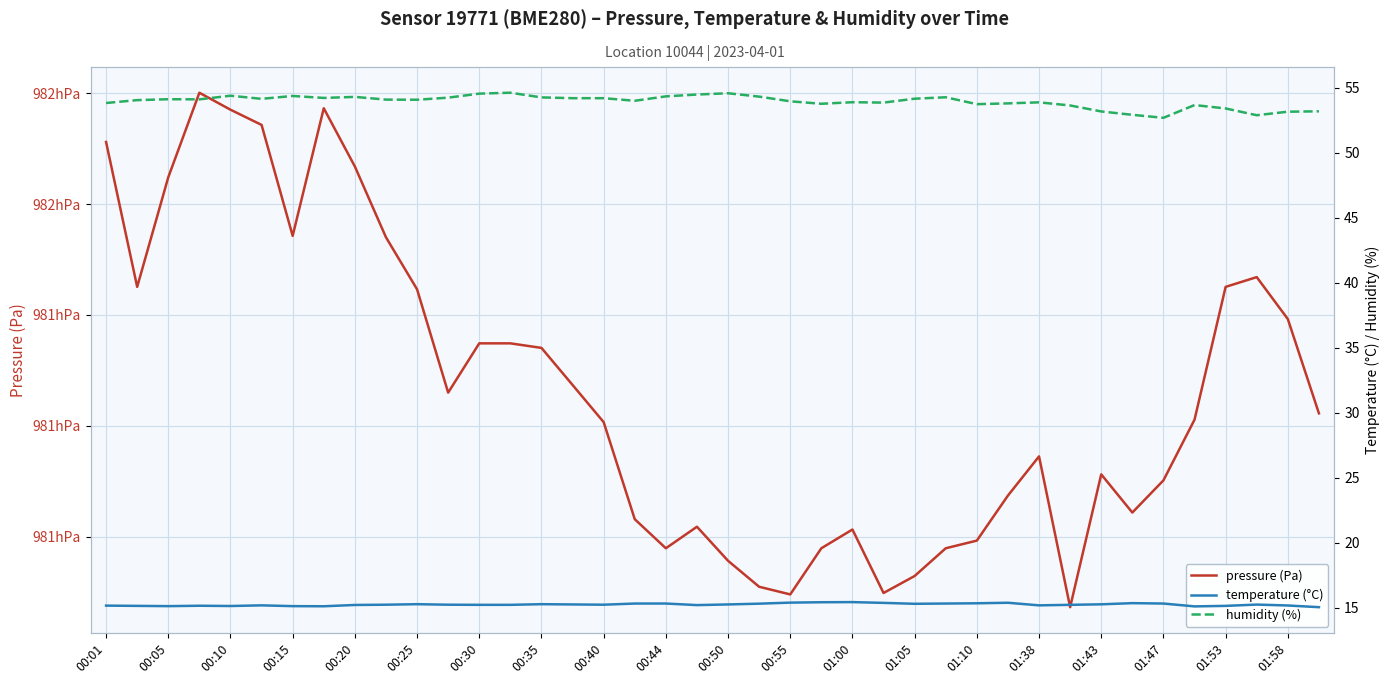

Which series has the widest spread of values?

pressure (Pa)